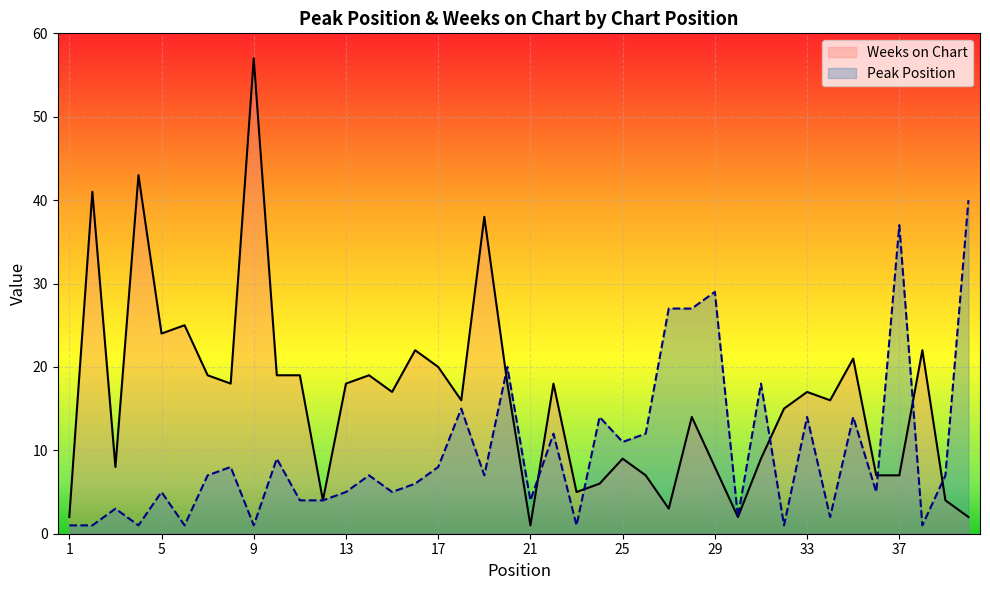

True or false: Weeks on Chart and Peak Position cross at least once.

True